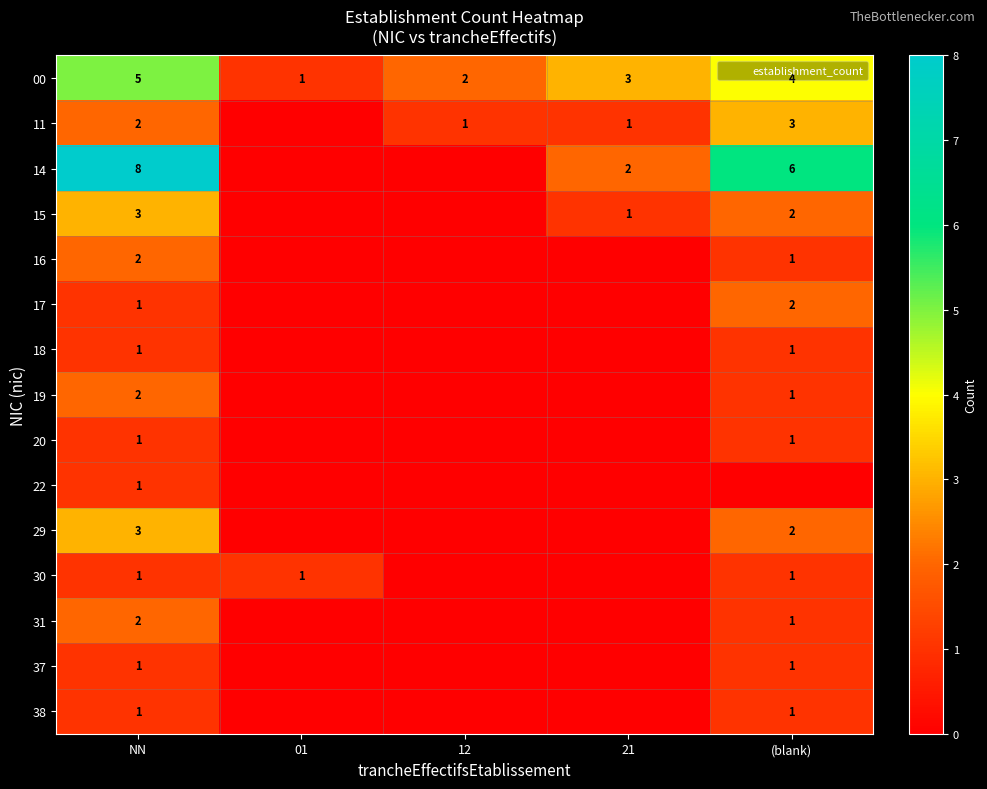

Is the value of 37 at 12 greater than the value of 17 at 01?

No